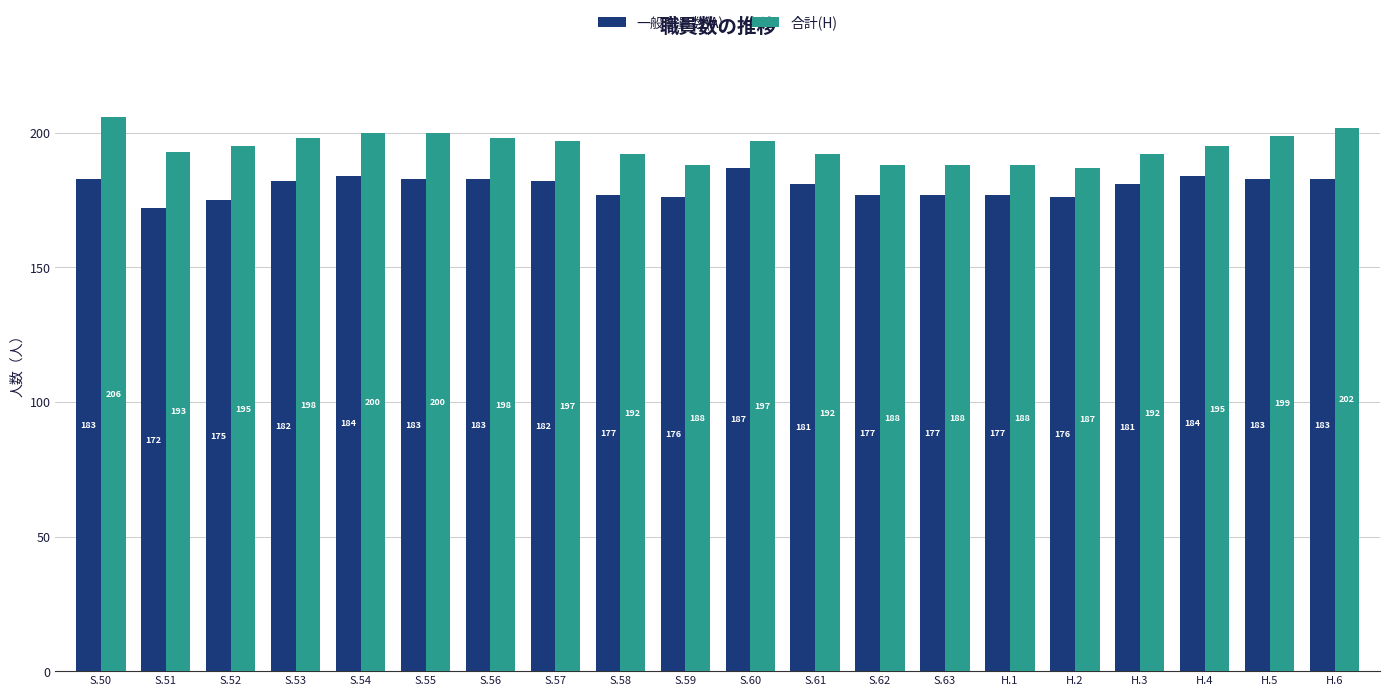

Rank the series by their average value, from highest to lowest.

合計(H), 一般職員数(A)